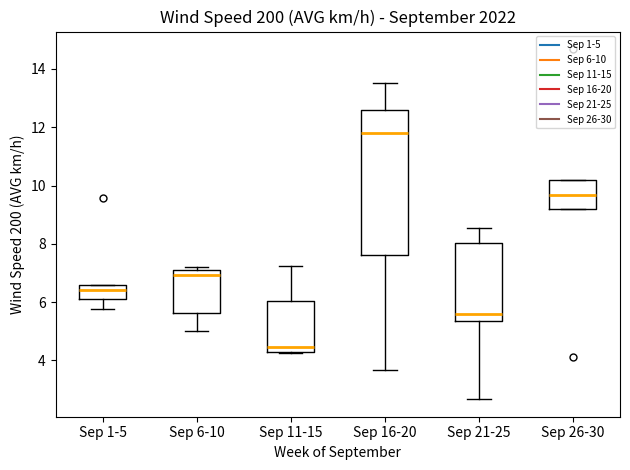

Reading left to right, transcribe this box plot: for each box, give where its median line is, the range the box spans, and where its two whiskers end, as read against the y-axis. The values are not printed on the chart, so give them approximately, as read against the axis.

Sep 1-5: median 6.4, box 6.2 to 6.6, whiskers 5.8 to 6.6
Sep 6-10: median 7.0, box 5.6 to 7.2, whiskers 5.0 to 7.2 (just above the box's upper edge)
Sep 11-15: median 4.4, box 4.2 to 6.0, whiskers 4.2 to 7.2
Sep 16-20: median 11.8, box 7.6 to 12.6, whiskers 3.6 to 13.6
Sep 21-25: median 5.6, box 5.4 to 8.0, whiskers 2.6 to 8.6
Sep 26-30: median 9.6, box 9.2 to 10.2, whiskers 9.2 to 10.2